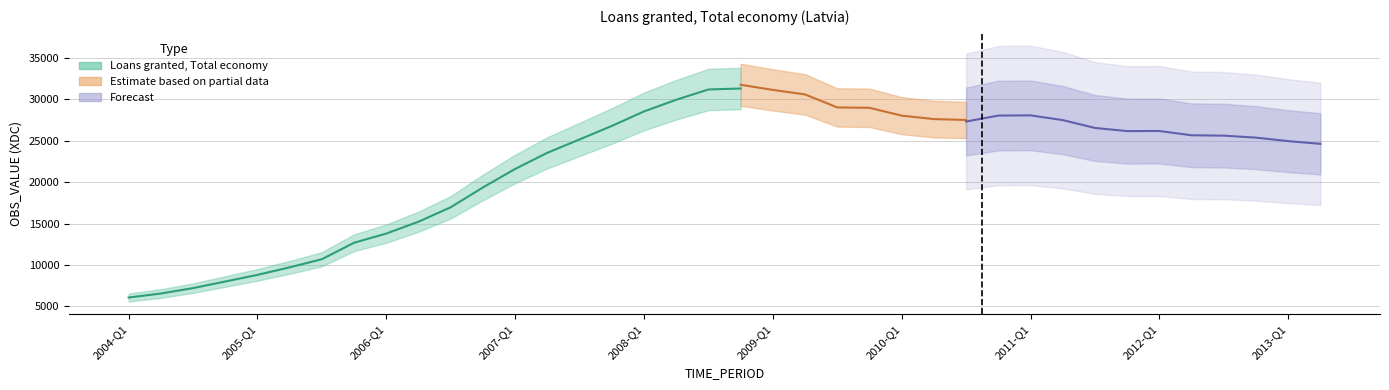

What is the change in value from 2005-Q3 to 2008-Q2?

+19268.0